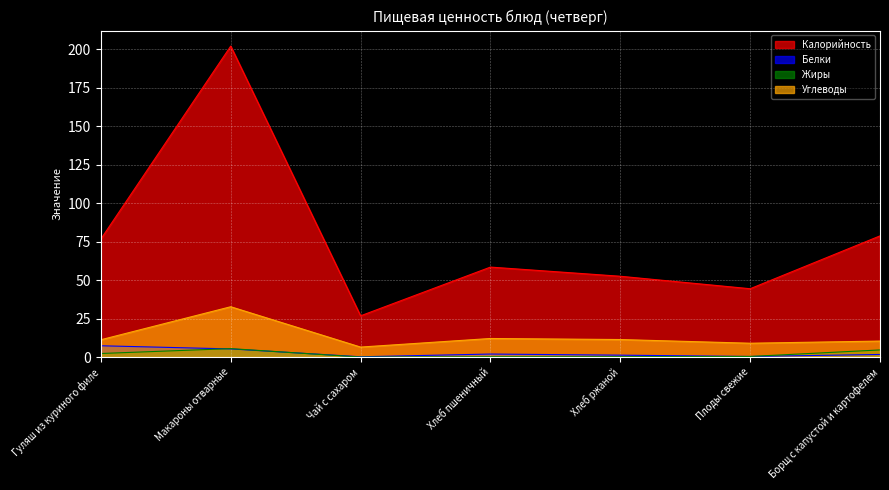

Count the number of data series in this chart.

4